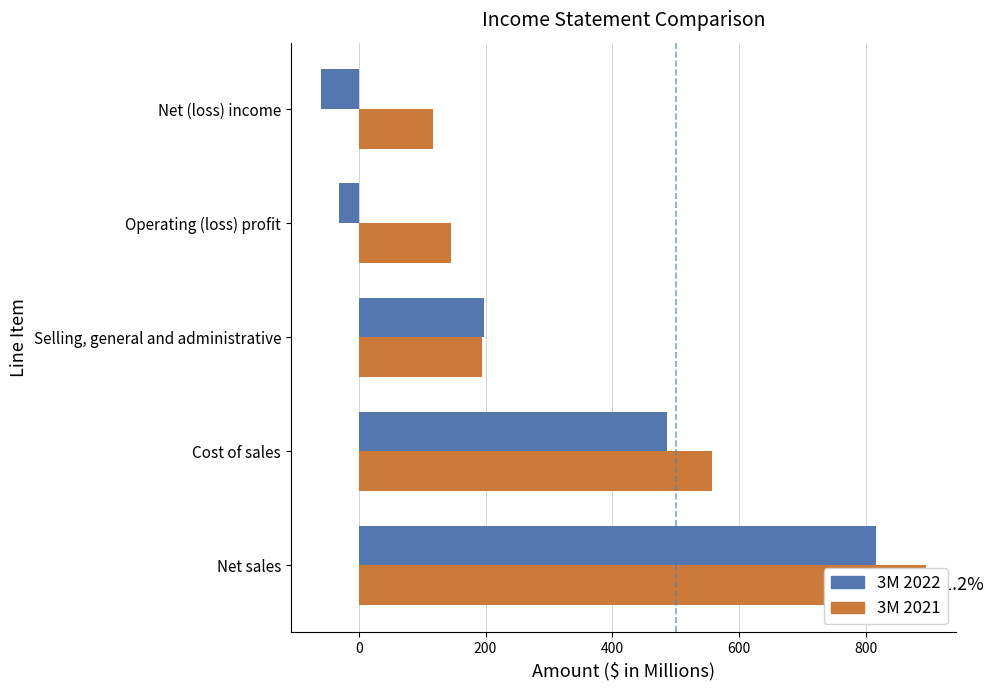

List the series in order of their overall mean, highest first.

3M 2021, 3M 2022